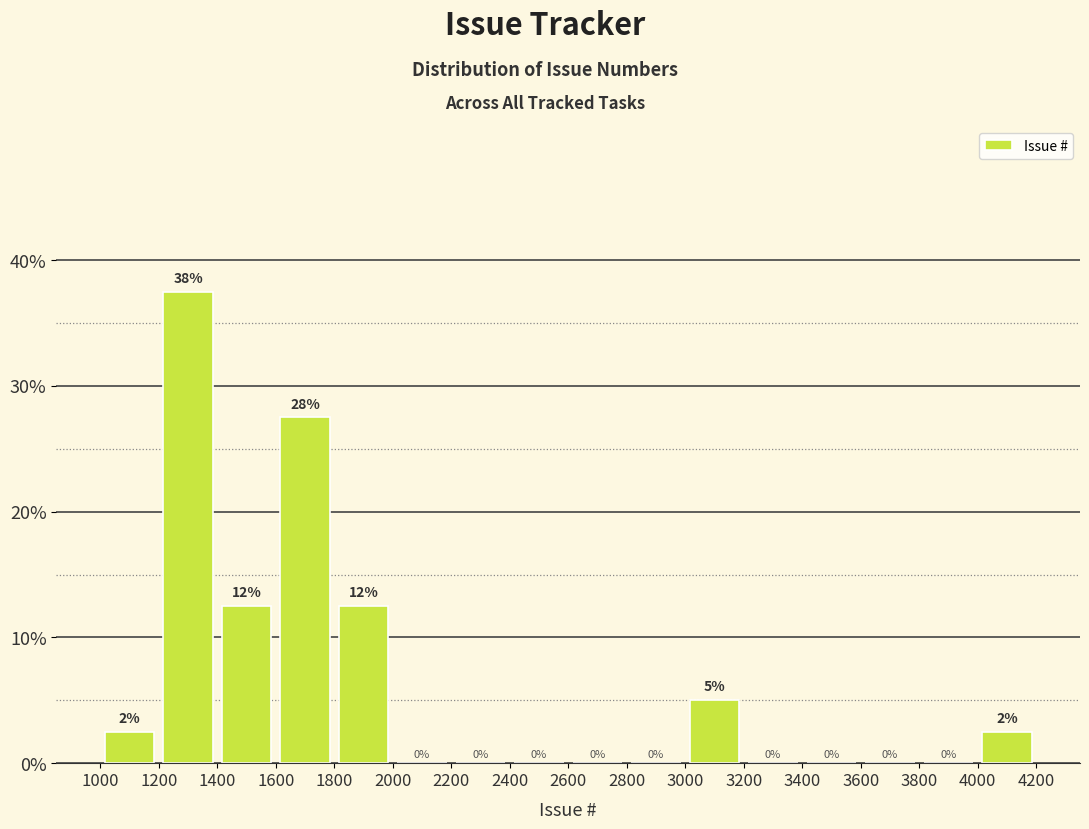

Over which range of the x-axis is the bar tallest?

1200 to 1400